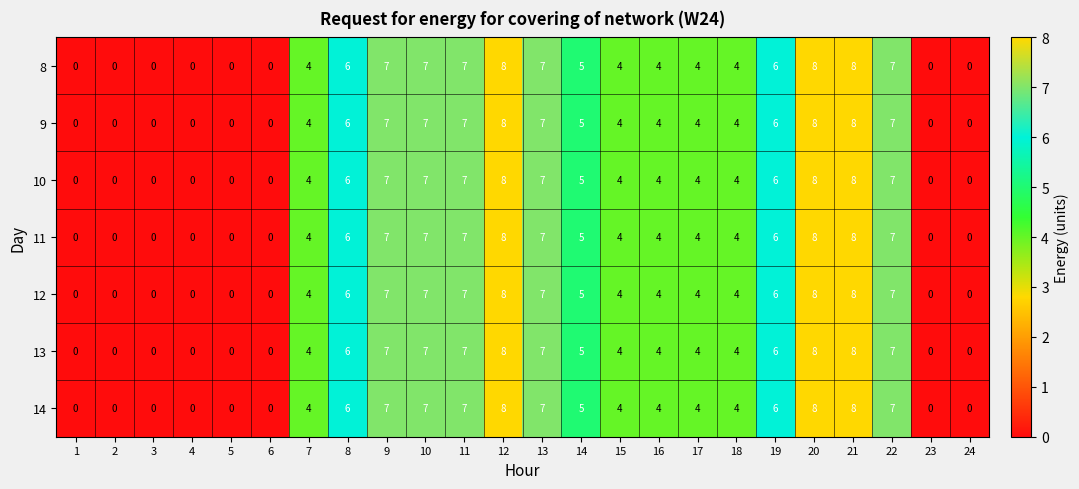

Count the number of data series in this chart.

7